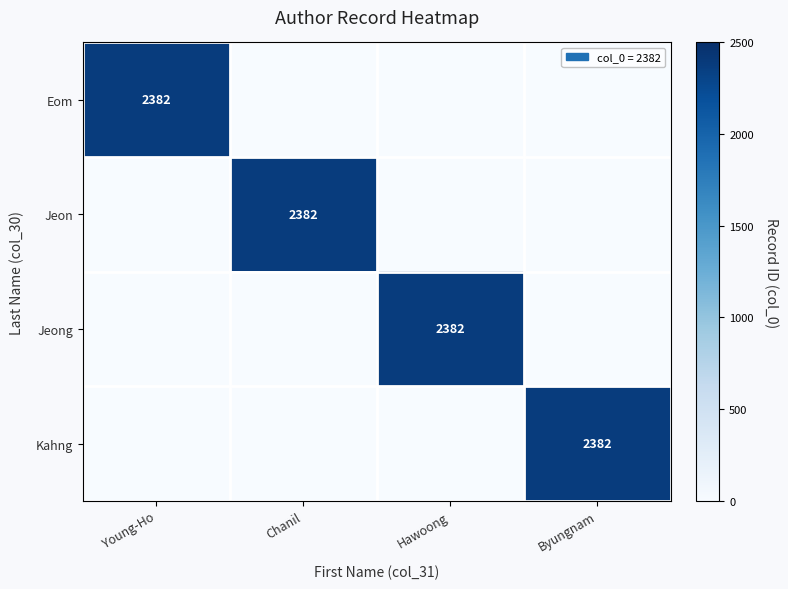

At how many categories does at least one series exceed 570?

4